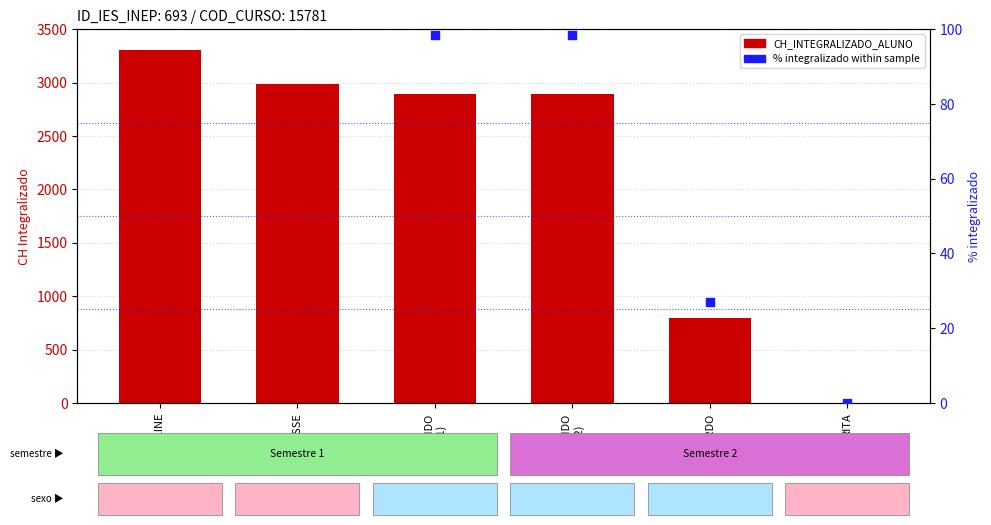

Is the value of % integralizado at FERNANDO
(sem2) greater than the value of CH_INTEGRALIZADO_ALUNO at FERNANDO
(sem1)?

No